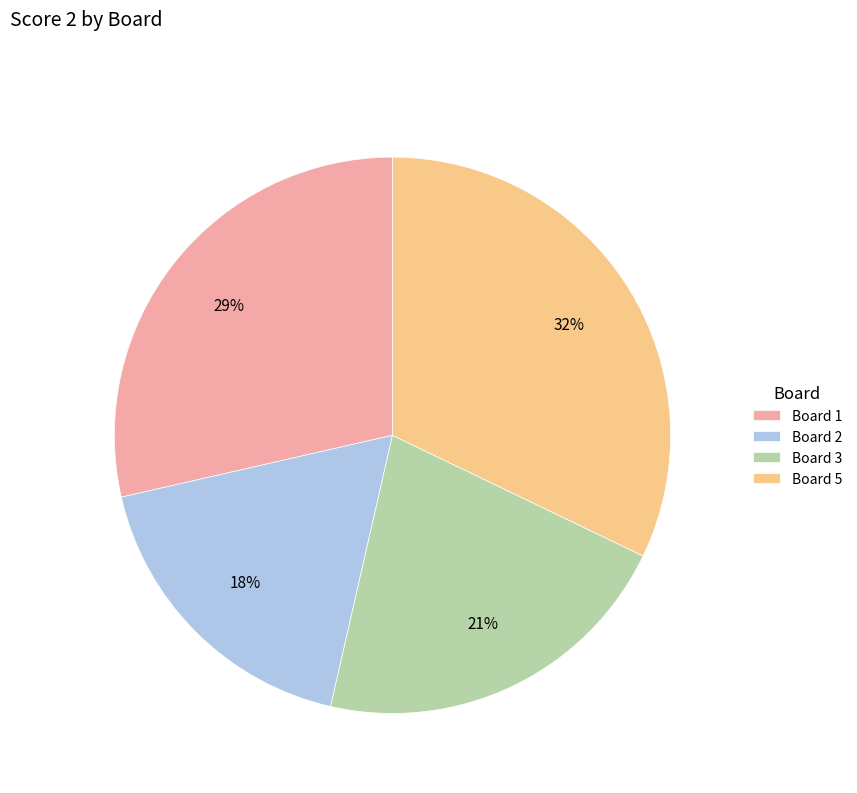

Is it true that Board 3 is 21% of the pie?

True